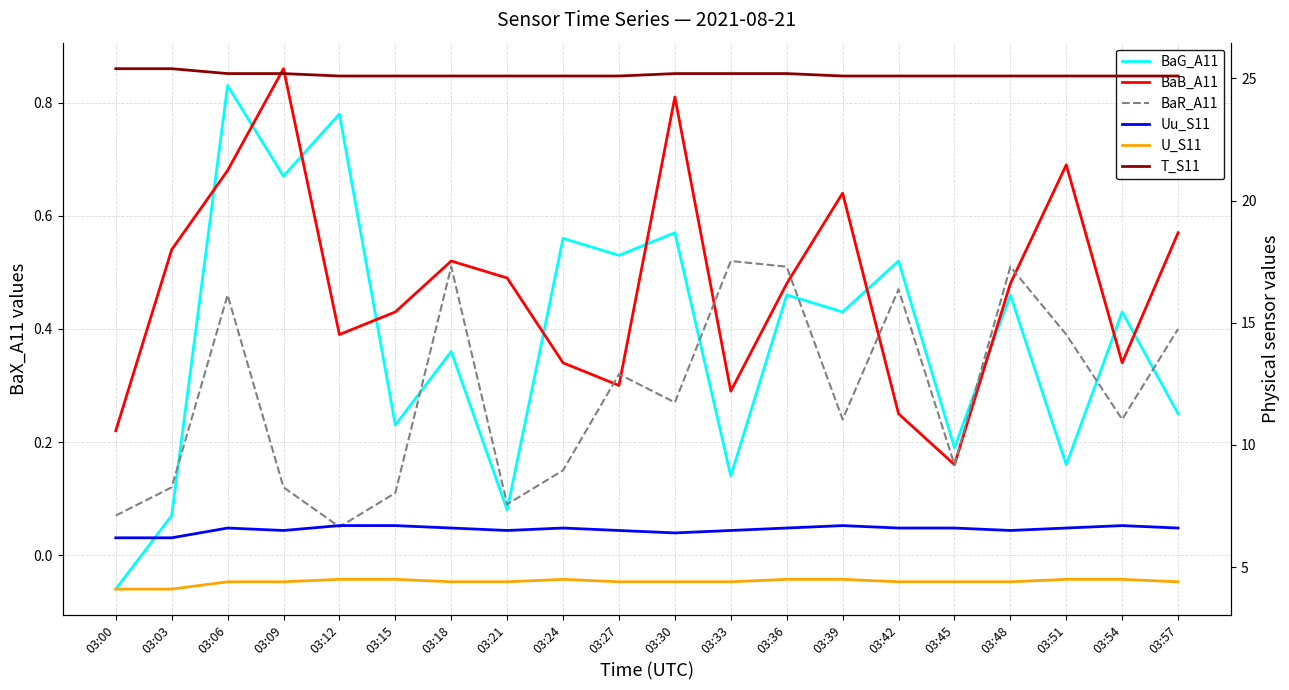

What are all the series names shown in the legend?

BaG_A11, BaB_A11, BaR_A11, Uu_S11, U_S11, T_S11